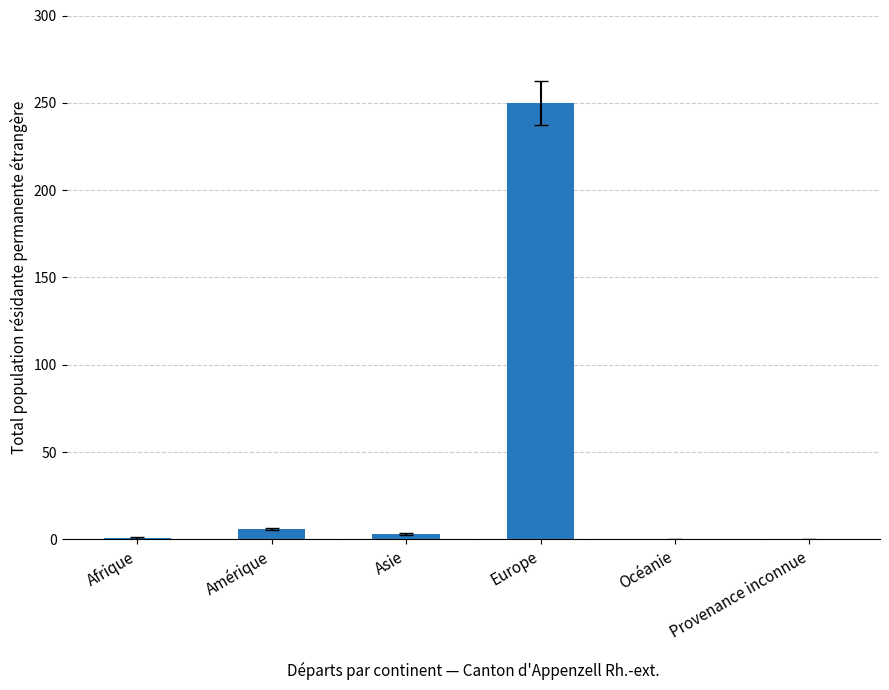

What is the sum of the values at Amérique and Provenance inconnue?

6